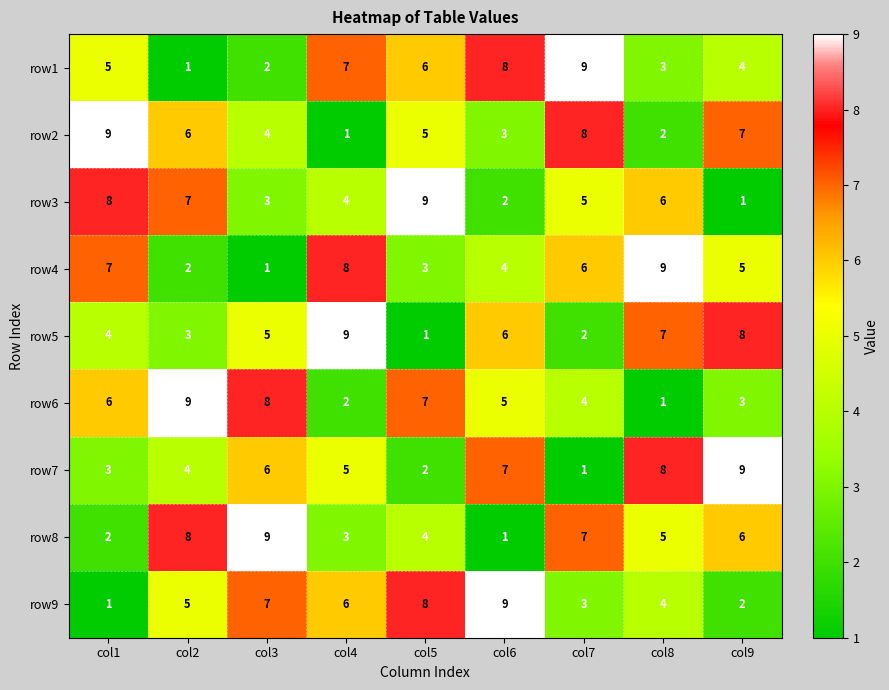

What is the maximum value for row3?

9